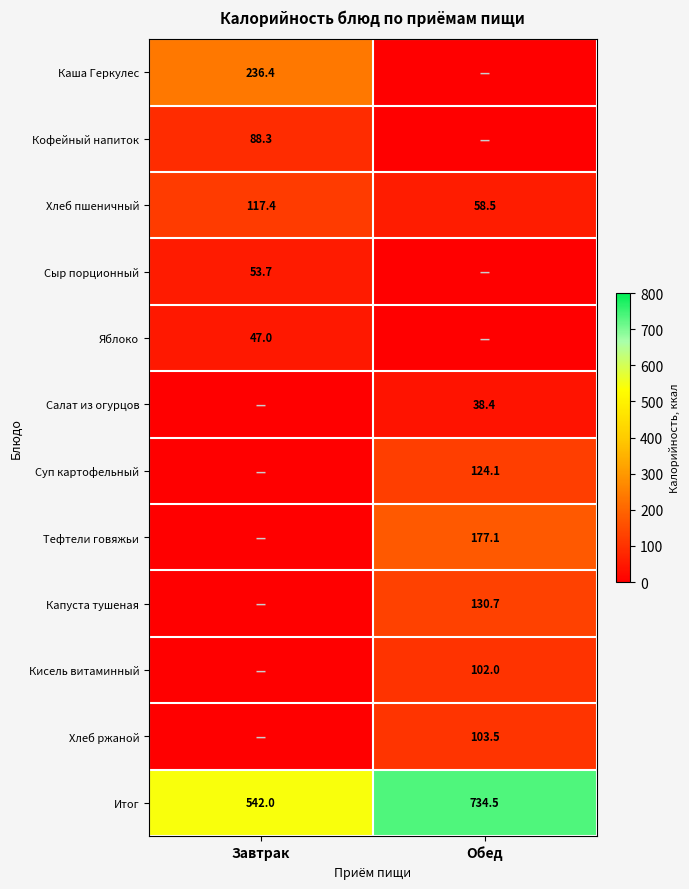

What is the difference between the maximum and minimum values in the Итог series?

192.5